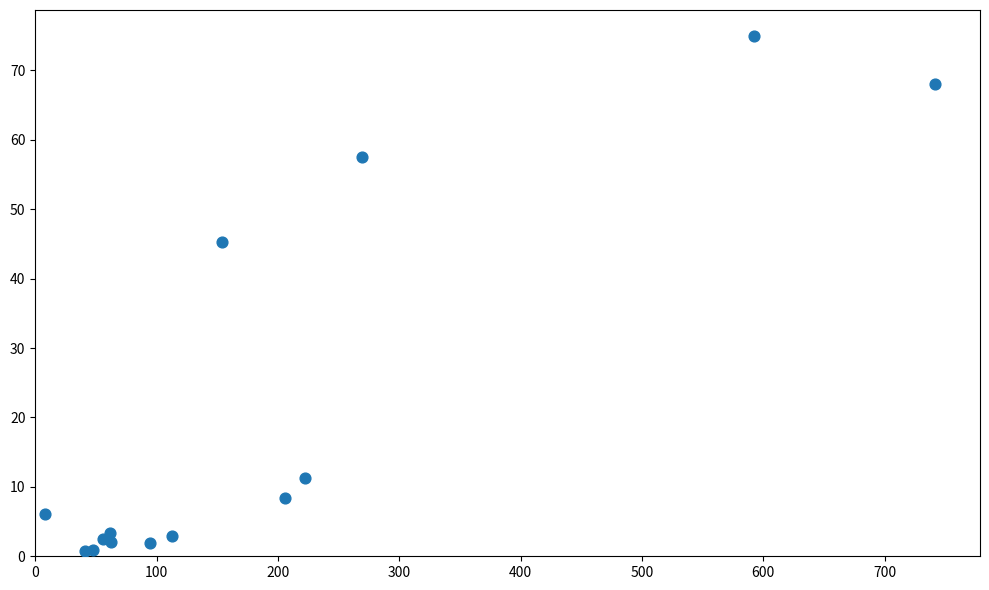

What Y value in the scatter plot is closest to 37?

45.3